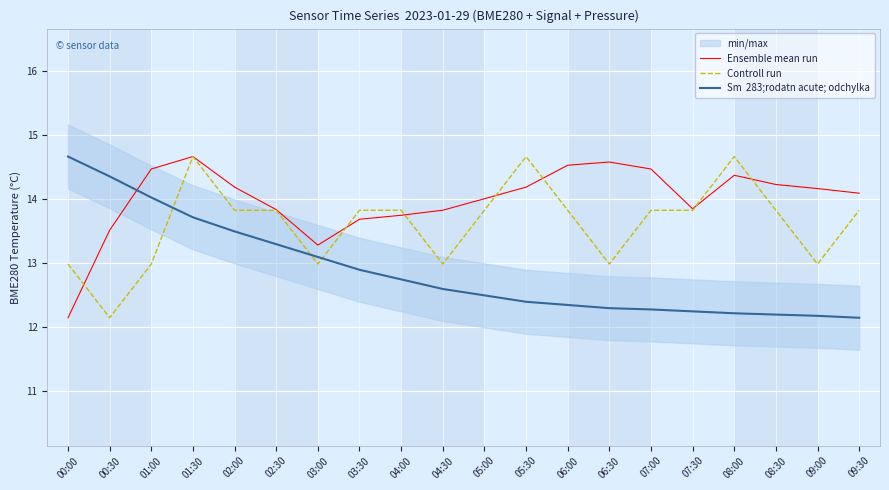

What is the minimum value for Ensemble mean run?

12.2